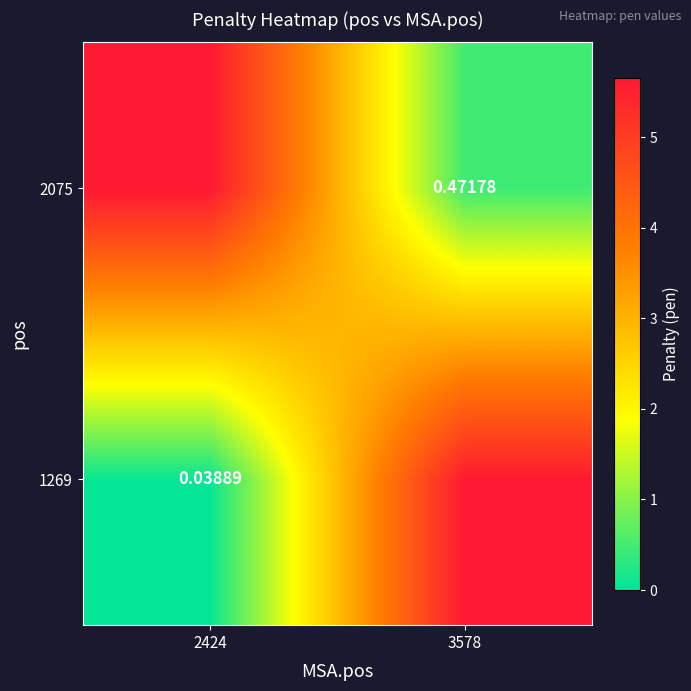

How many data points does each series have?

2